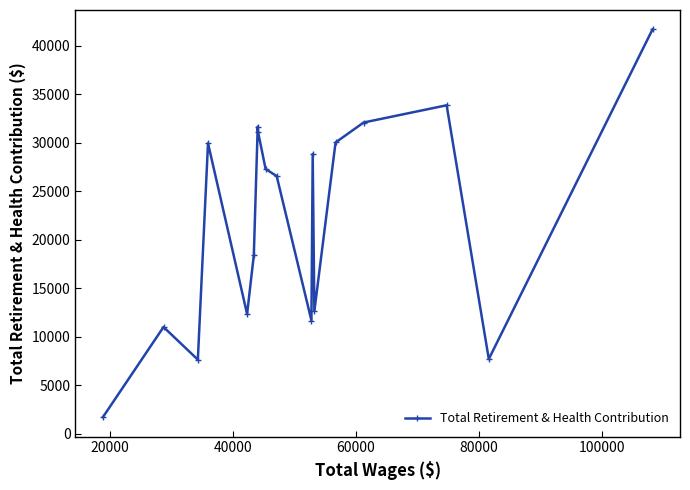

What is the average value?

22003